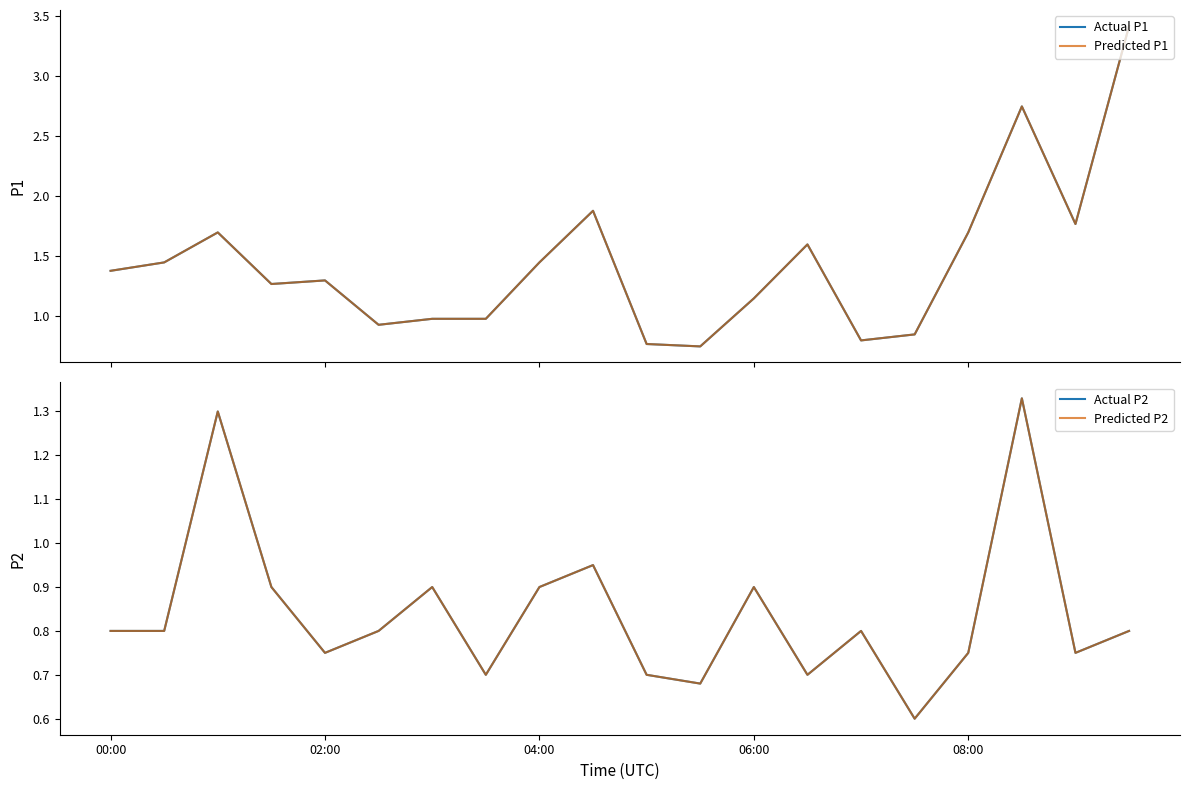

Reading left to right, extract all data points from this chart.

Actual P1: 1.4	1.4	1.7	1.3	1.3	0.9	1.0	1.0	1.4	1.9	0.8	0.8	1.1	1.6	0.8	0.8	1.7	2.8	1.8	3.4
Predicted P1: 1.4	1.4	1.7	1.3	1.3	0.9	1.0	1.0	1.4	1.9	0.8	0.8	1.1	1.6	0.8	0.8	1.7	2.8	1.8	3.4
Actual P2: 0.8	0.8	1.3	0.9	0.8	0.8	0.9	0.7	0.9	0.9	0.7	0.7	0.9	0.7	0.8	0.6	0.8	1.3	0.8	0.8
Predicted P2: 0.8	0.8	1.3	0.9	0.8	0.8	0.9	0.7	0.9	0.9	0.7	0.7	0.9	0.7	0.8	0.6	0.8	1.3	0.8	0.8